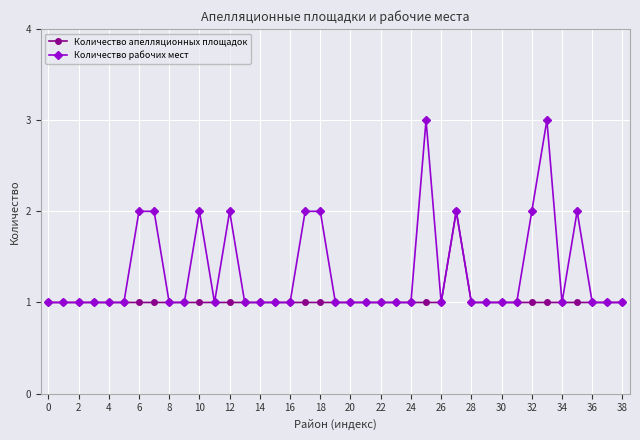

What is the highest value of the Количество рабочих мест series?

3